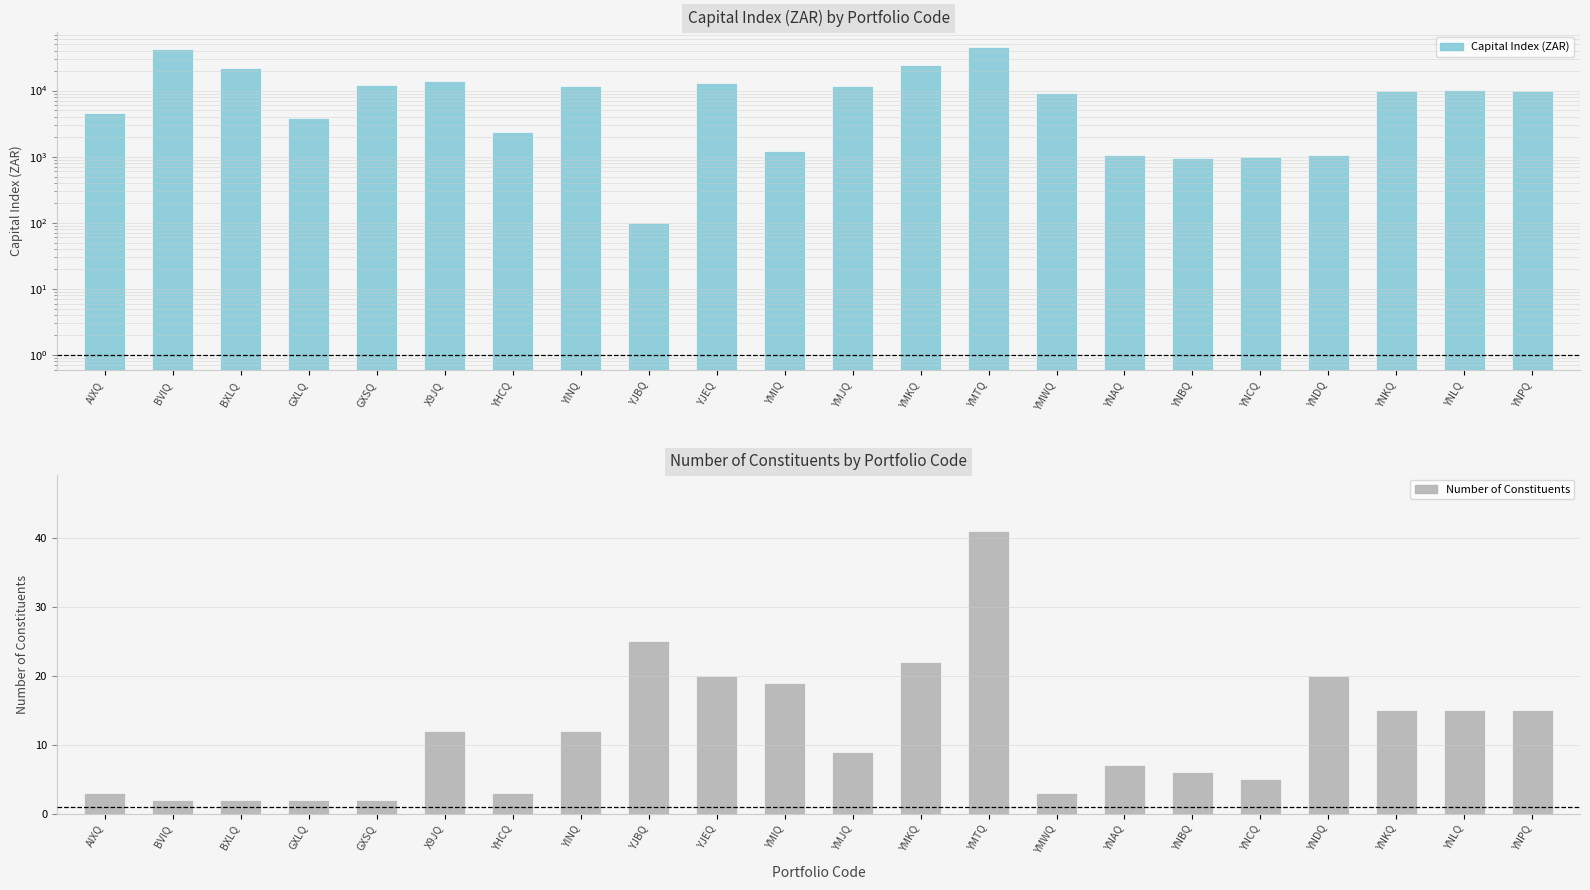

What is the total value across all series at YNDQ?

1076.4